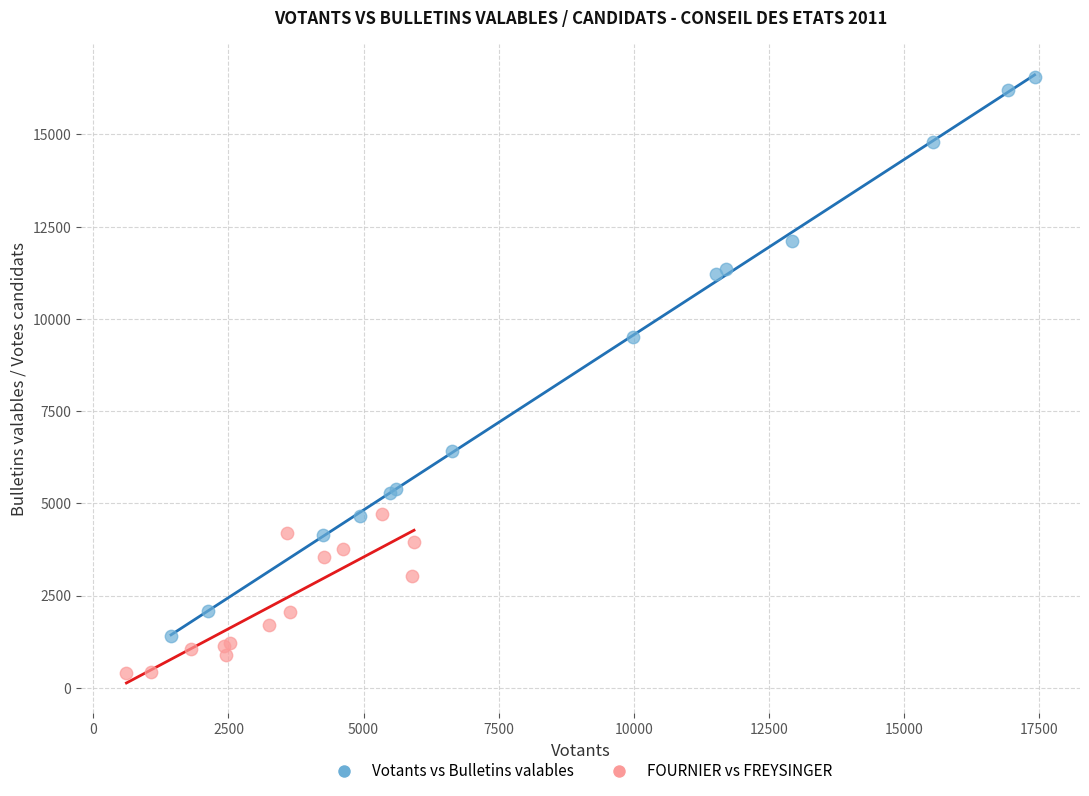

Which series reaches the minimum Y coordinate?

FOURNIER vs FREYSINGER